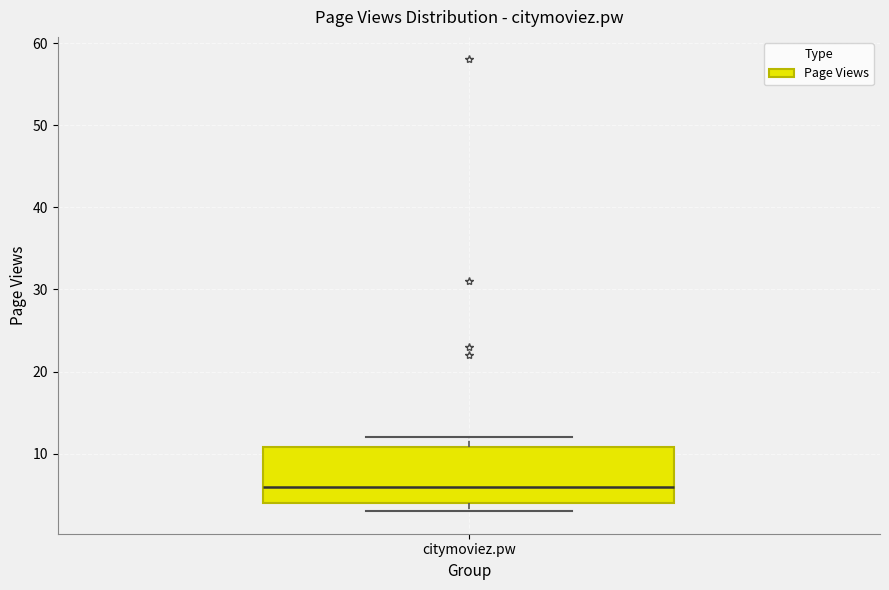

Transcribe this box plot: give where the median line is, the range the box spans, and where the two whiskers end, as read against the y-axis. The values are not printed on the chart, so give them approximately, as read against the axis.

median 6, box 4 to 11, whiskers 3 to 12